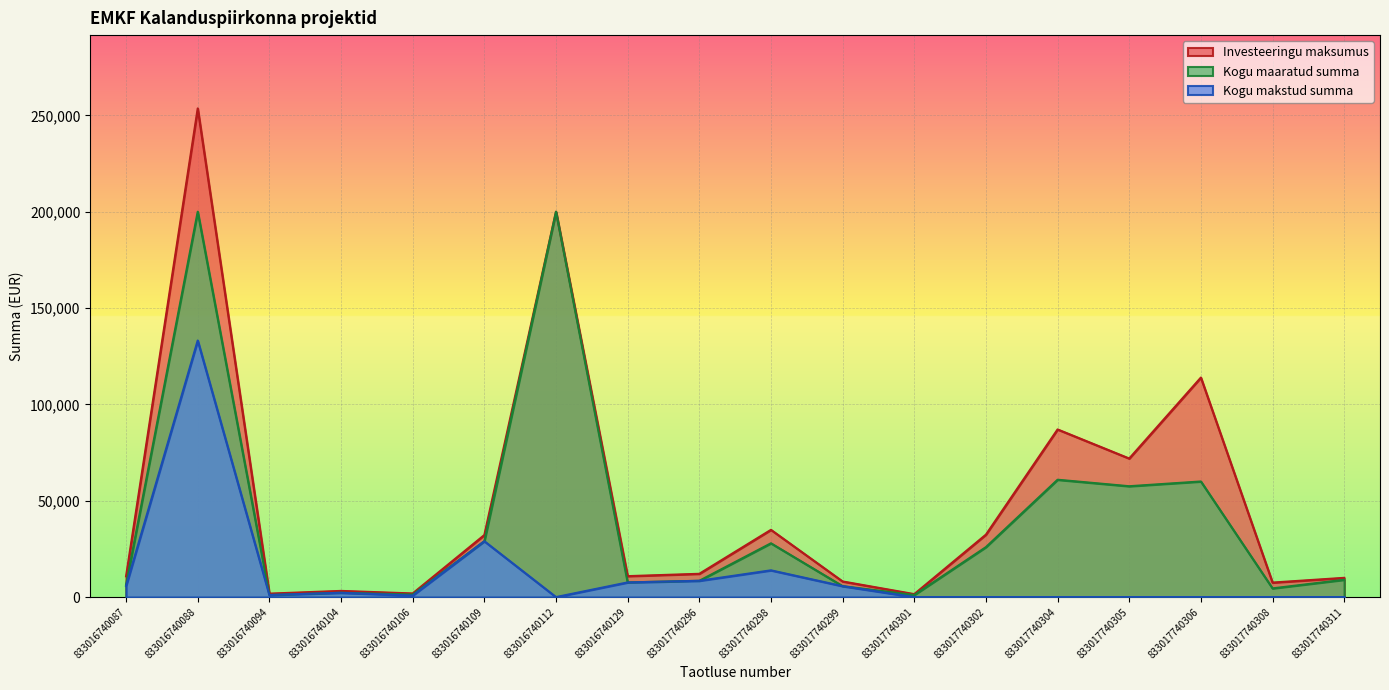

What are all the series names shown in the legend?

Investeeringu maksumus, Kogu maaratud summa, Kogu makstud summa